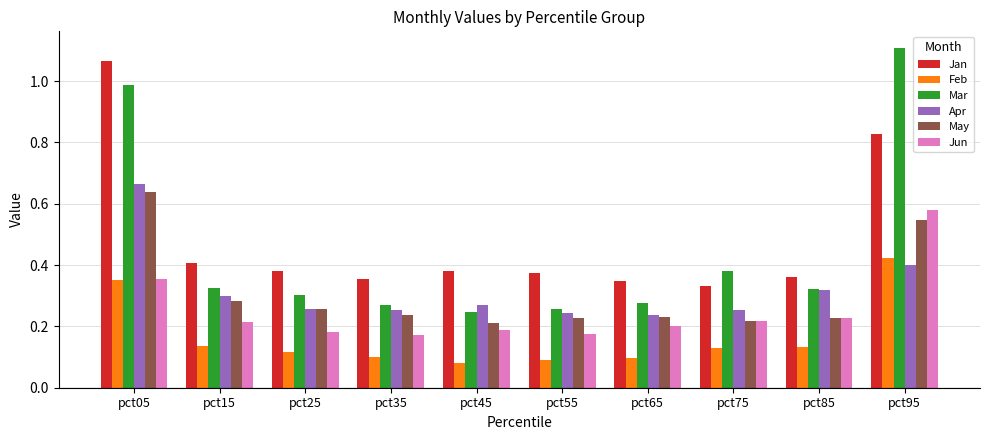

The Jan series shows 0.4 at pct35. True or false?

True